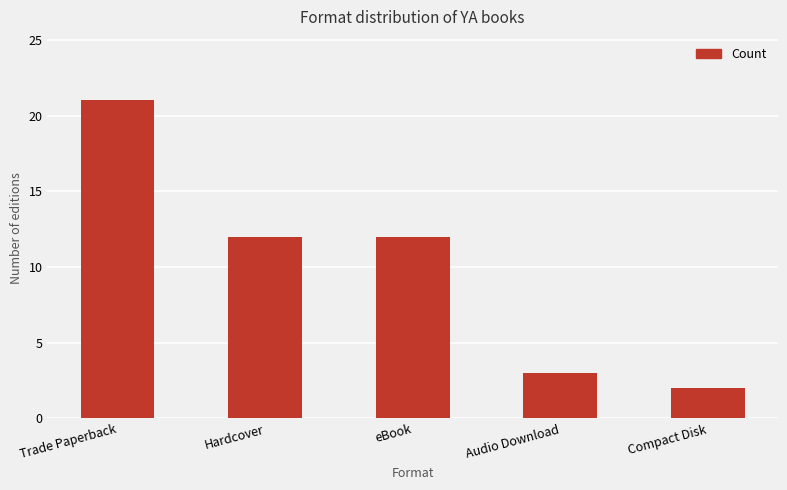

What is the difference between the maximum and minimum values?

19